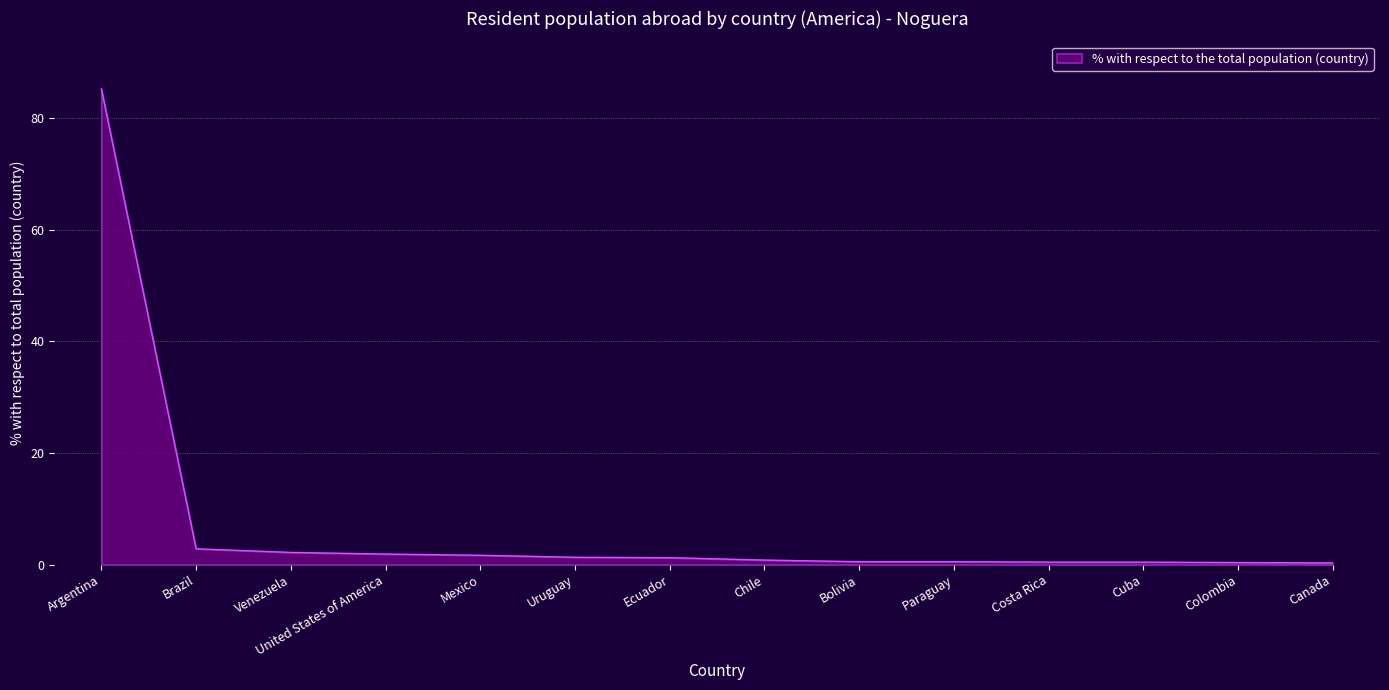

Which has a higher value, Canada or Mexico?

Mexico